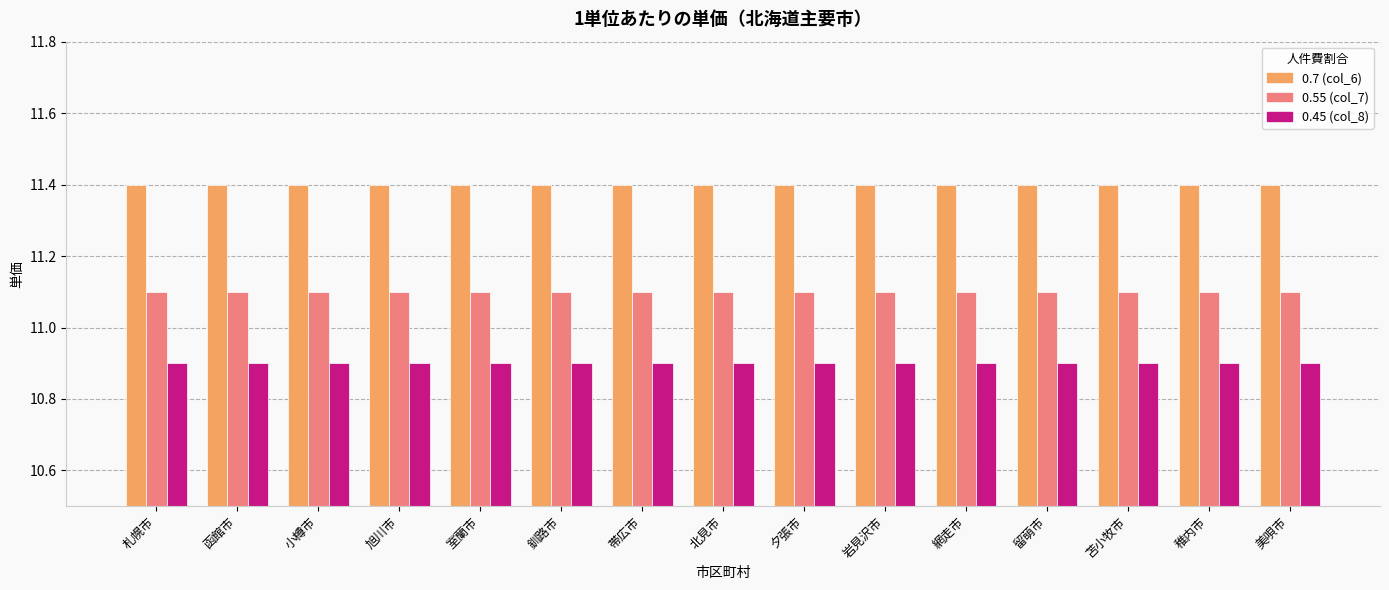

Reading left to right, extract all data points from this chart.

col_6: 11.4	11.4	11.4	11.4	11.4	11.4	11.4	11.4	11.4	11.4	11.4	11.4	11.4	11.4	11.4
col_7: 11.1	11.1	11.1	11.1	11.1	11.1	11.1	11.1	11.1	11.1	11.1	11.1	11.1	11.1	11.1
col_8: 10.9	10.9	10.9	10.9	10.9	10.9	10.9	10.9	10.9	10.9	10.9	10.9	10.9	10.9	10.9